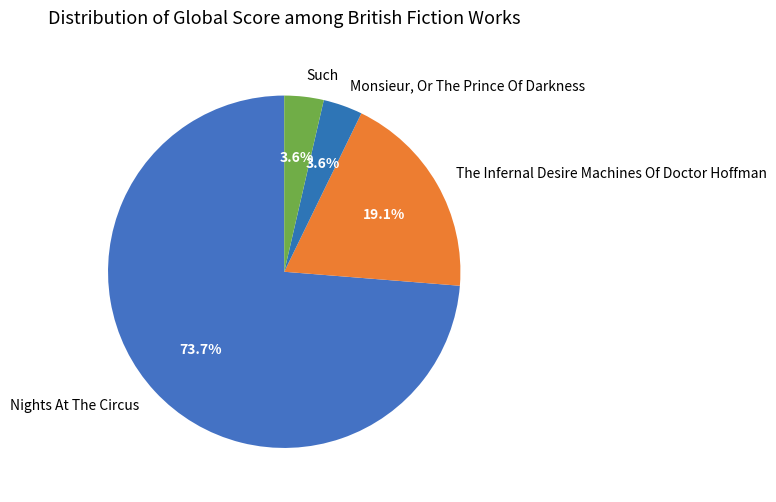

The Monsieur, Or The Prince Of Darkness slice represents 15% of the pie. True or false?

False